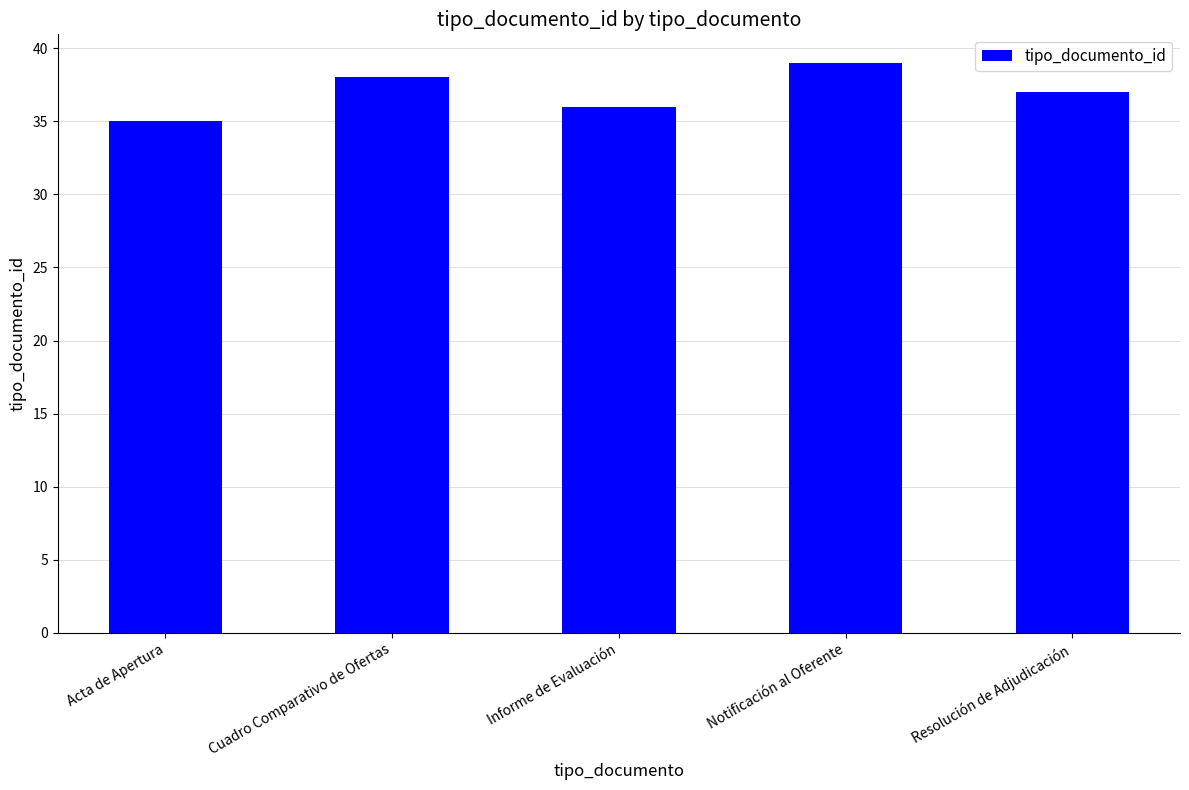

What is the label of the 3rd bar from the left?

Informe de Evaluación